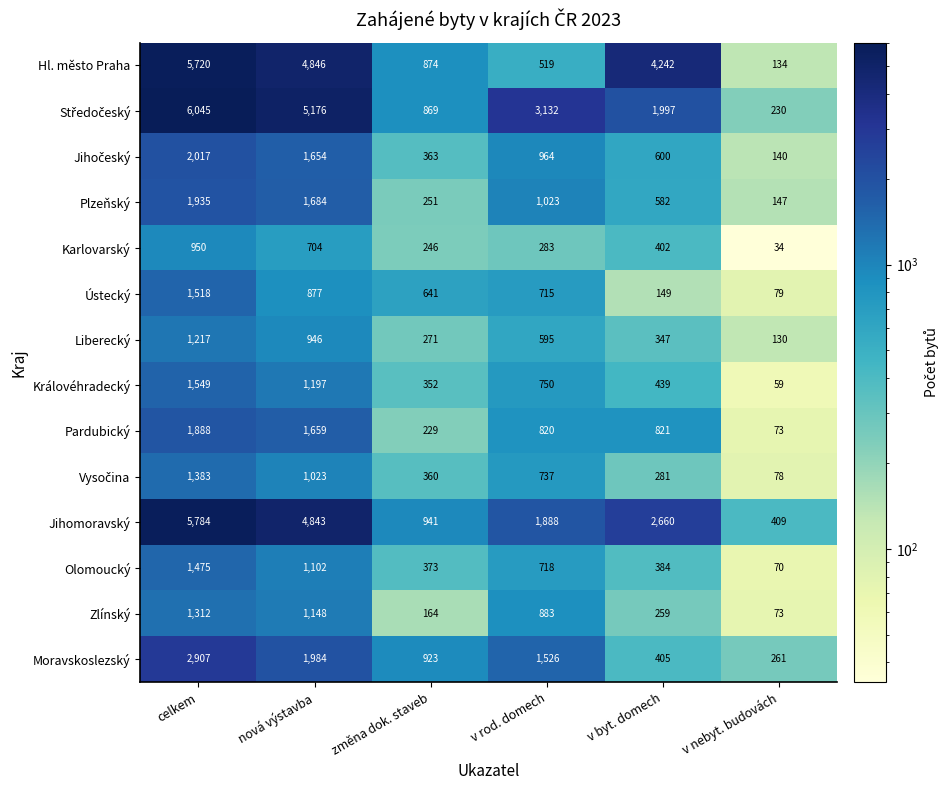

What is the sum of the Jihomoravský values at celkem and v nebyt. budovách?

6193